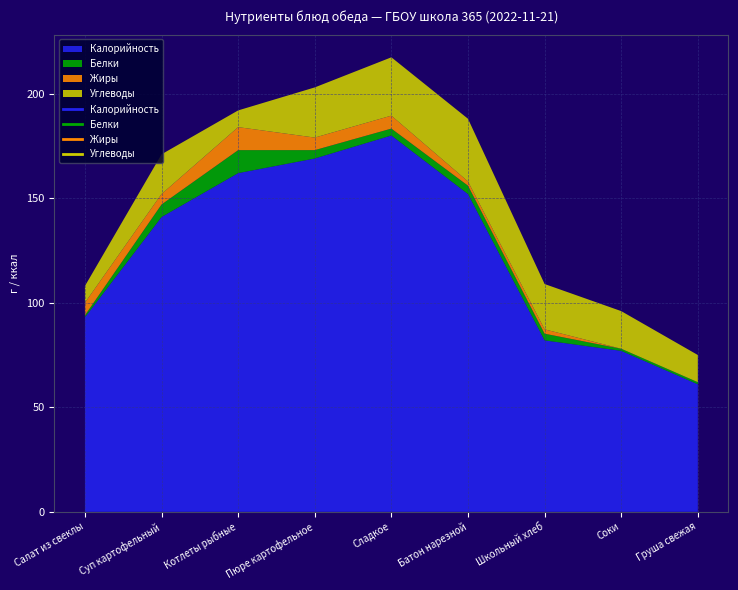

How many lines are shown in the chart?

4